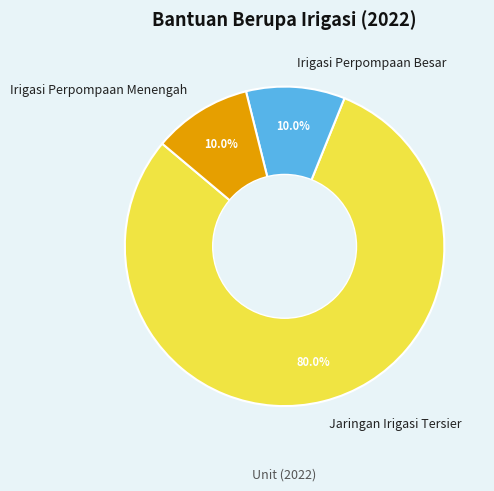

Which slice is the largest?

Jaringan Irigasi Tersier